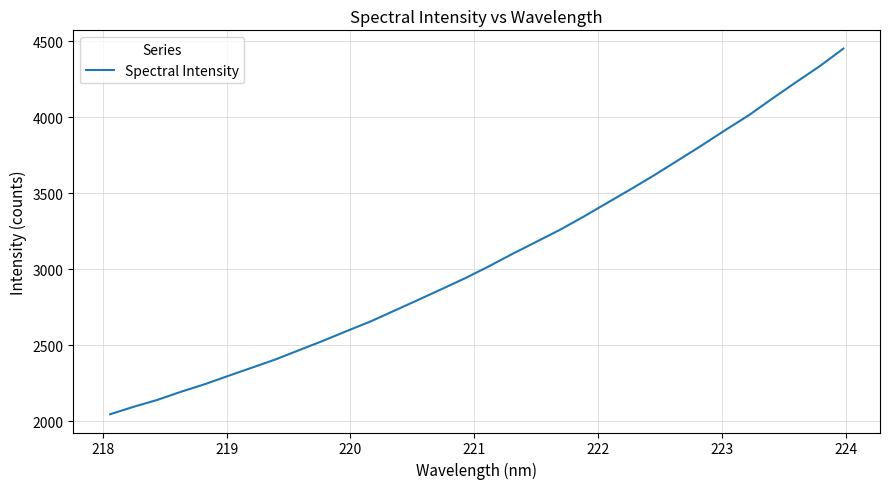

What is the greatest value displayed?

4450.4